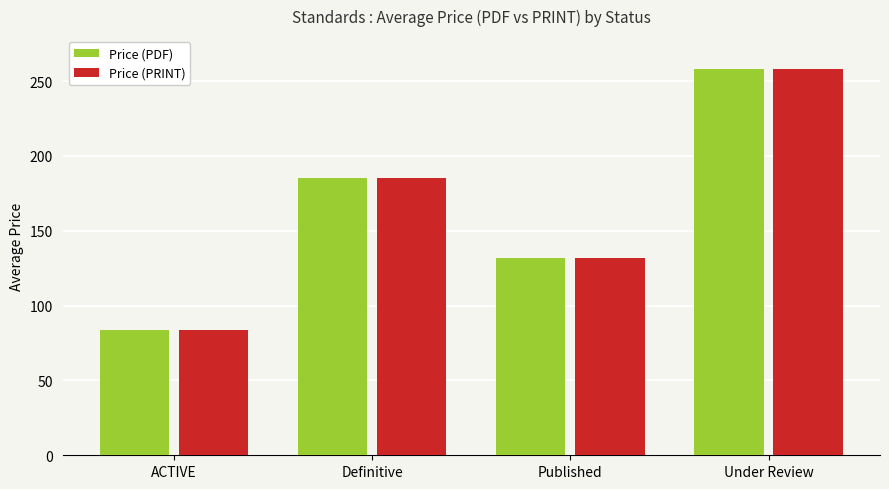

How many values in the Price (PRINT) series are below 184?

2